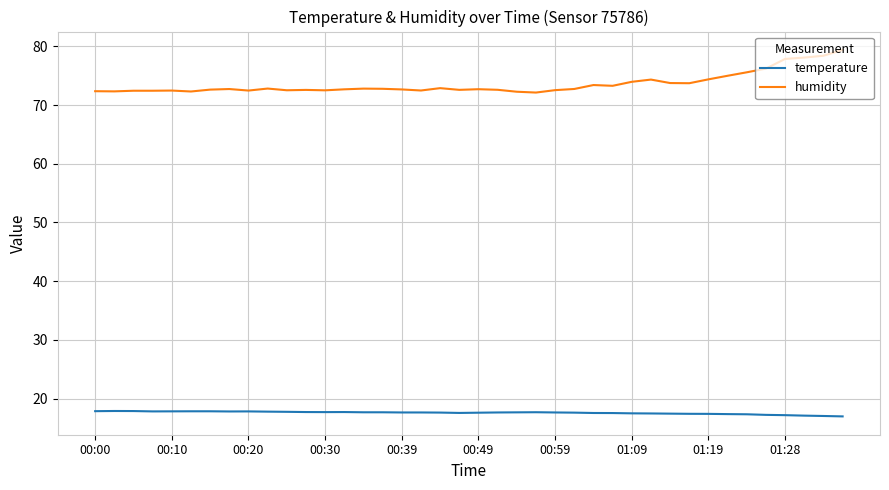

Which series has the largest total across all categories?

humidity